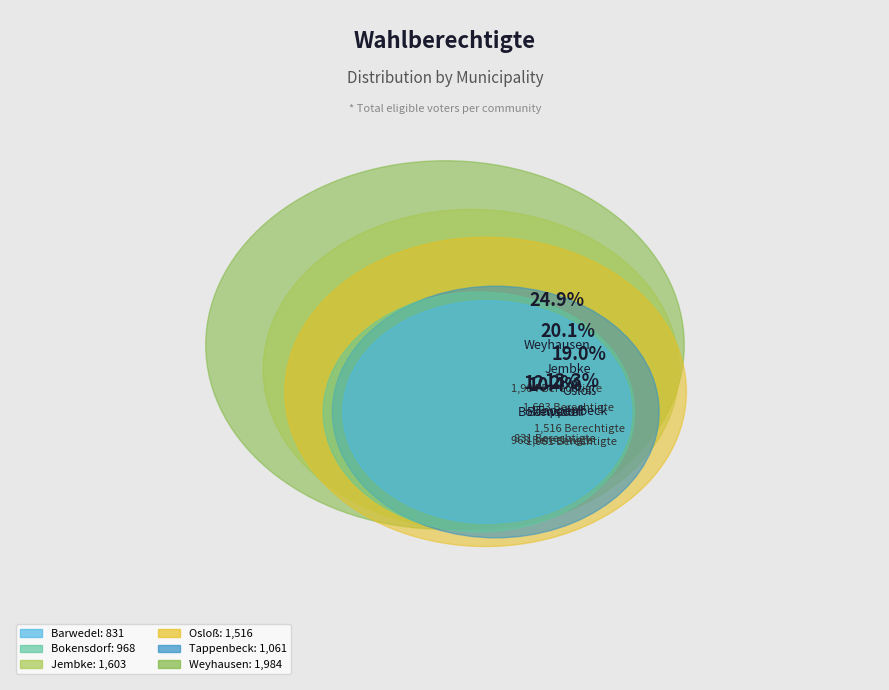

What is the smallest slice in the pie chart?

Barwedel